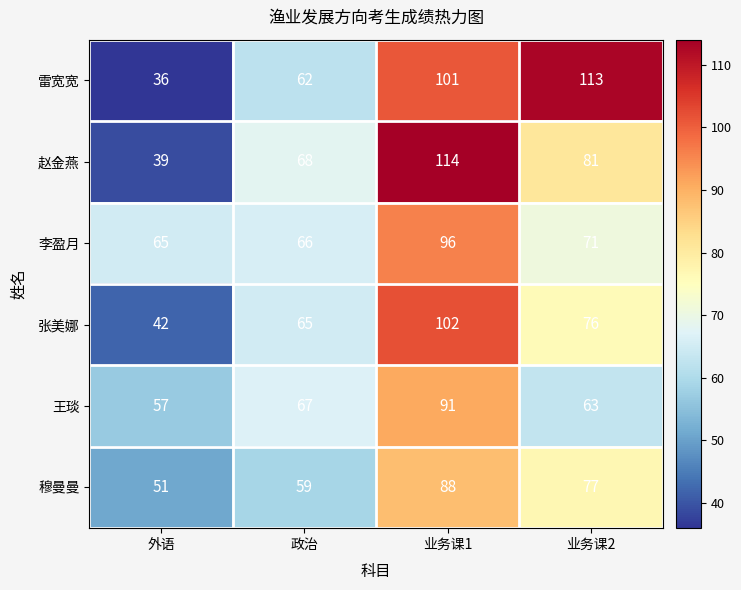

Which category has the lowest value across all series?

外语